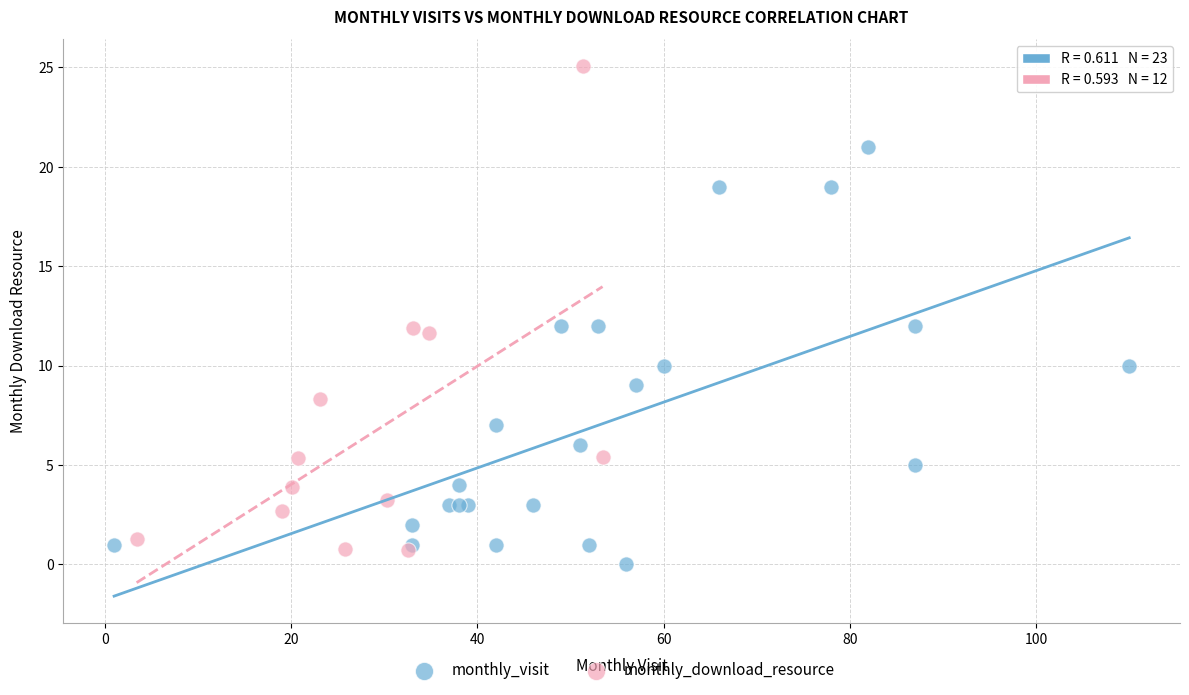

Which series has the widest spread of Y values?

monthly_download_resource